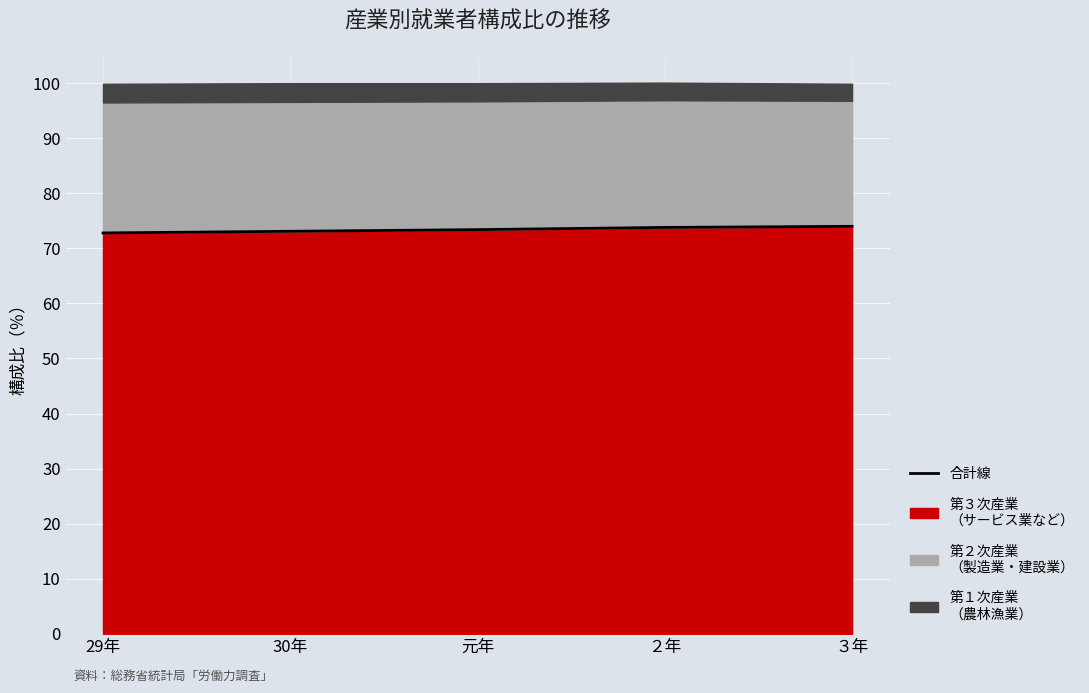

Rank the categories by value from lowest to highest.

29年, 30年, 元年, ２年, ３年